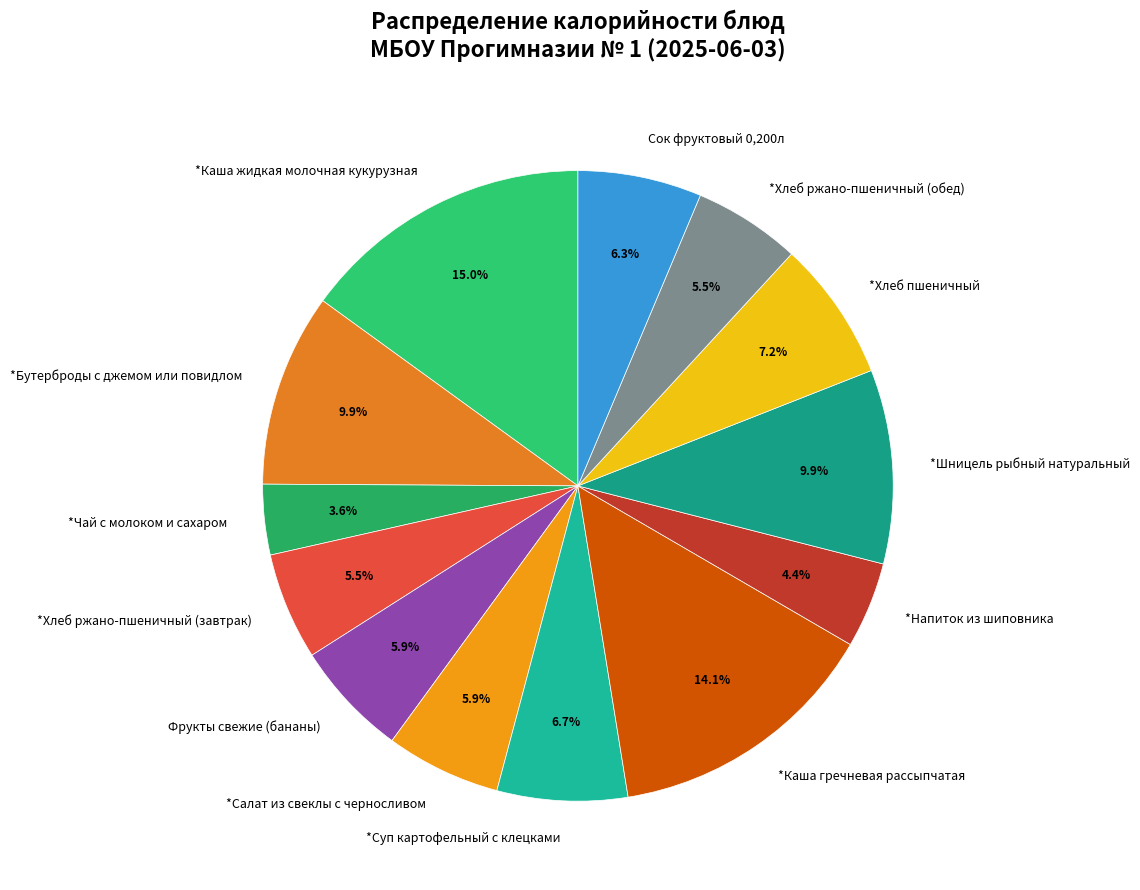

Is the sum of *Хлеб ржано-пшеничный (обед) and *Каша гречневая рассыпчатая greater than half?

No